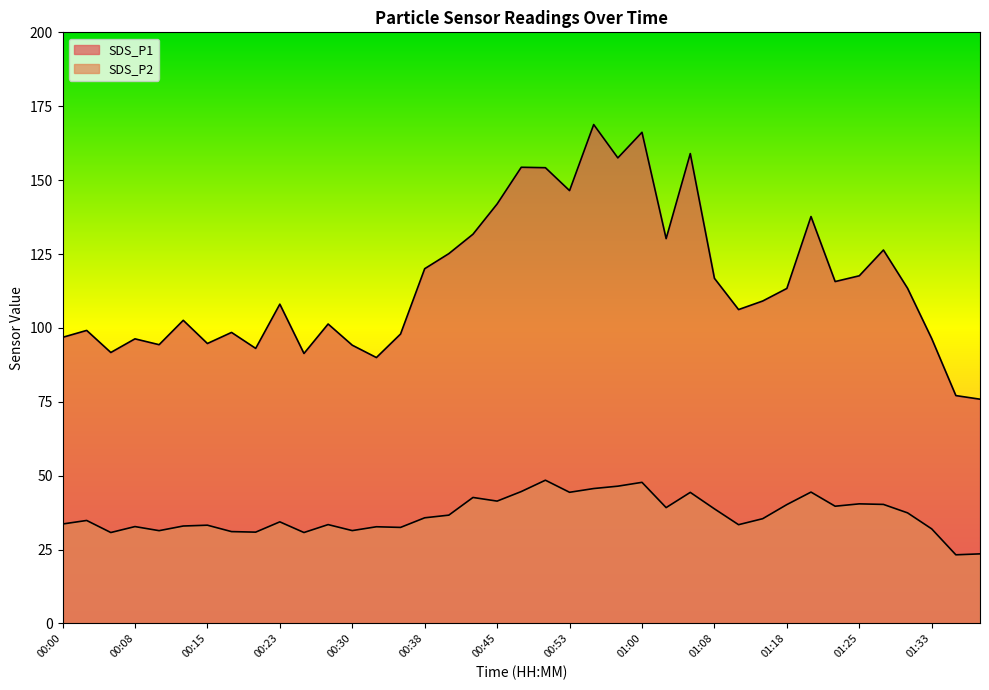

What position from the right is 01:08?

12